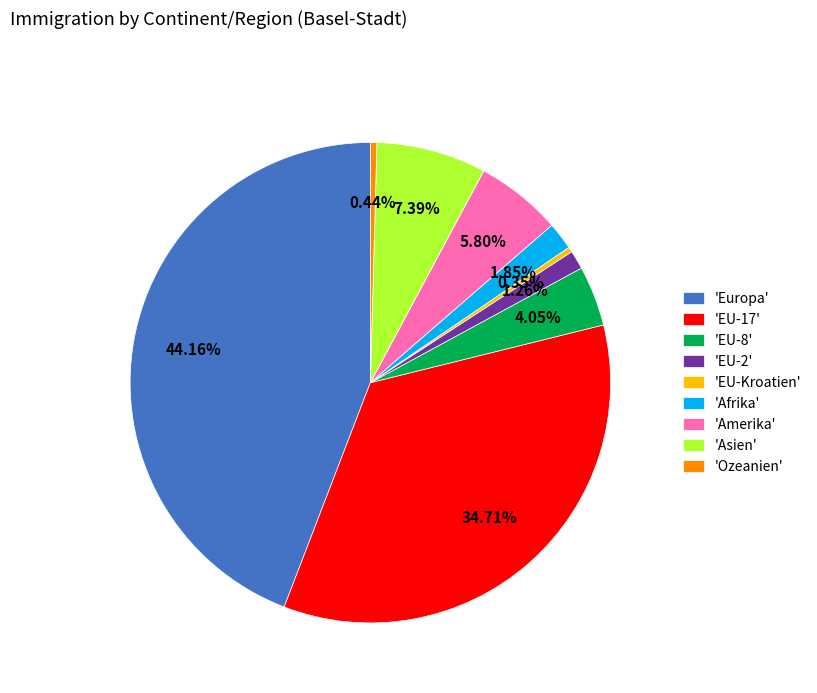

How many segments does this pie chart have?

9